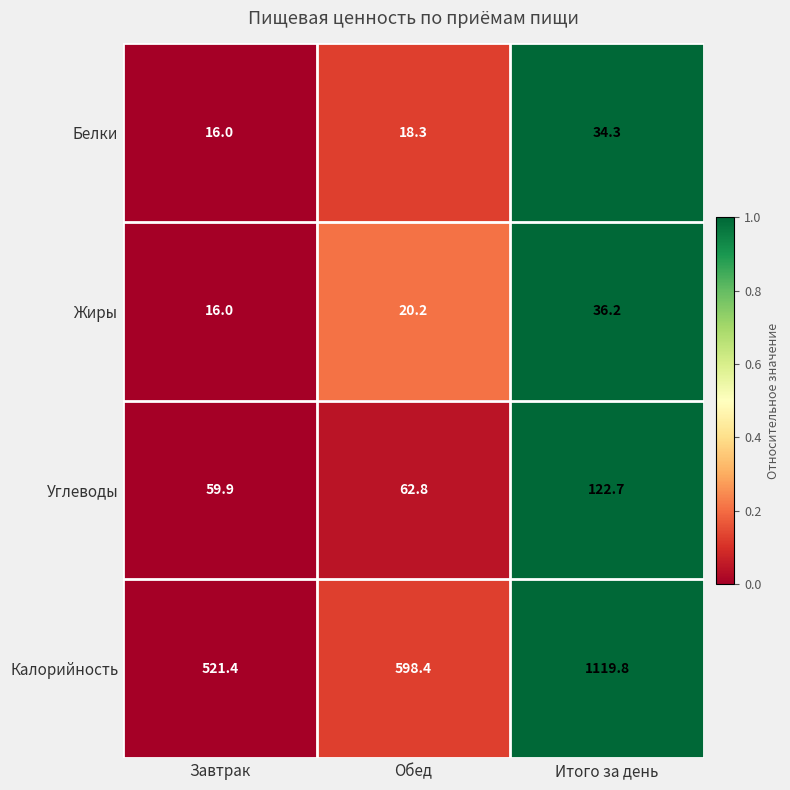

What is the difference between the maximum and minimum values in the Жиры series?

20.2